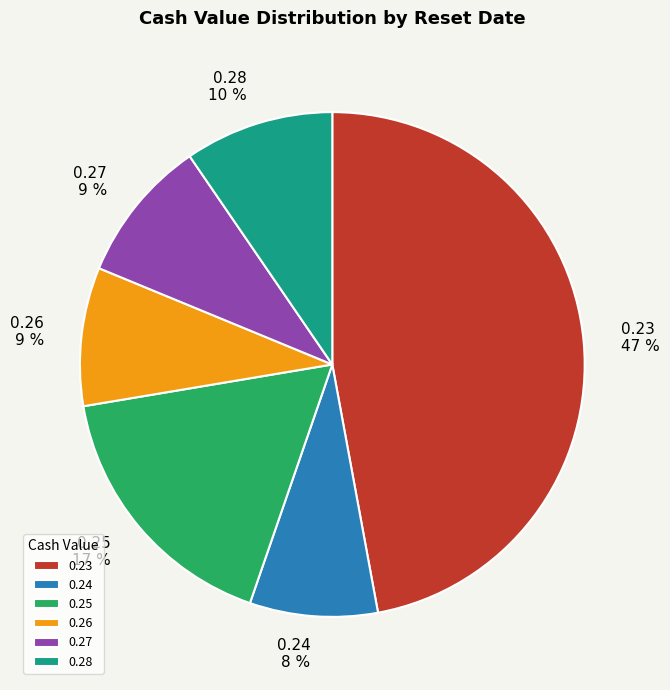

Count the number of slices in the pie.

6